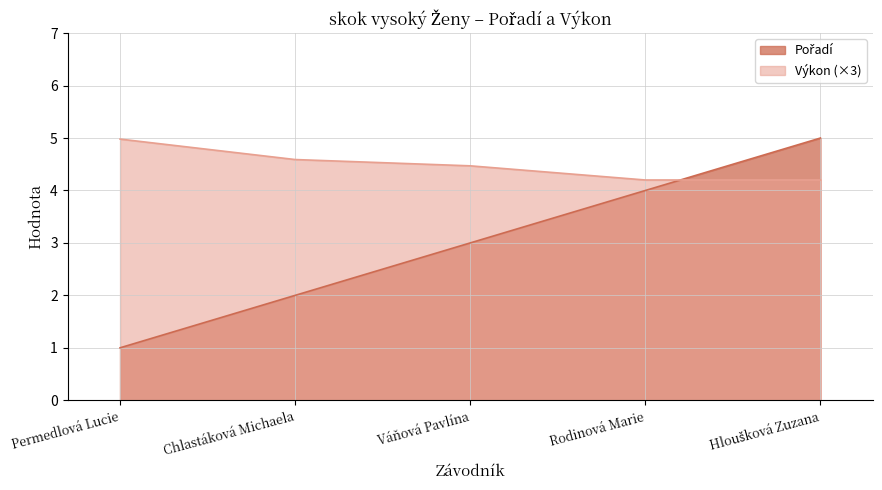

Count the number of categories in the chart.

5